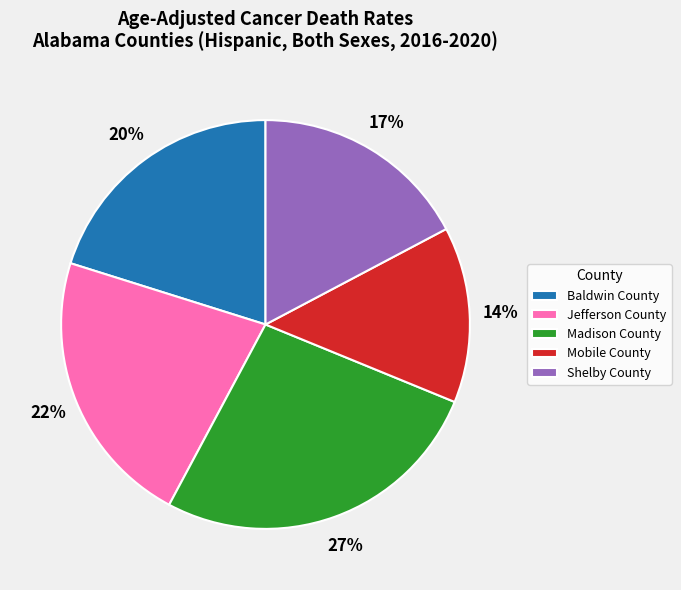

How many segments does this pie chart have?

5